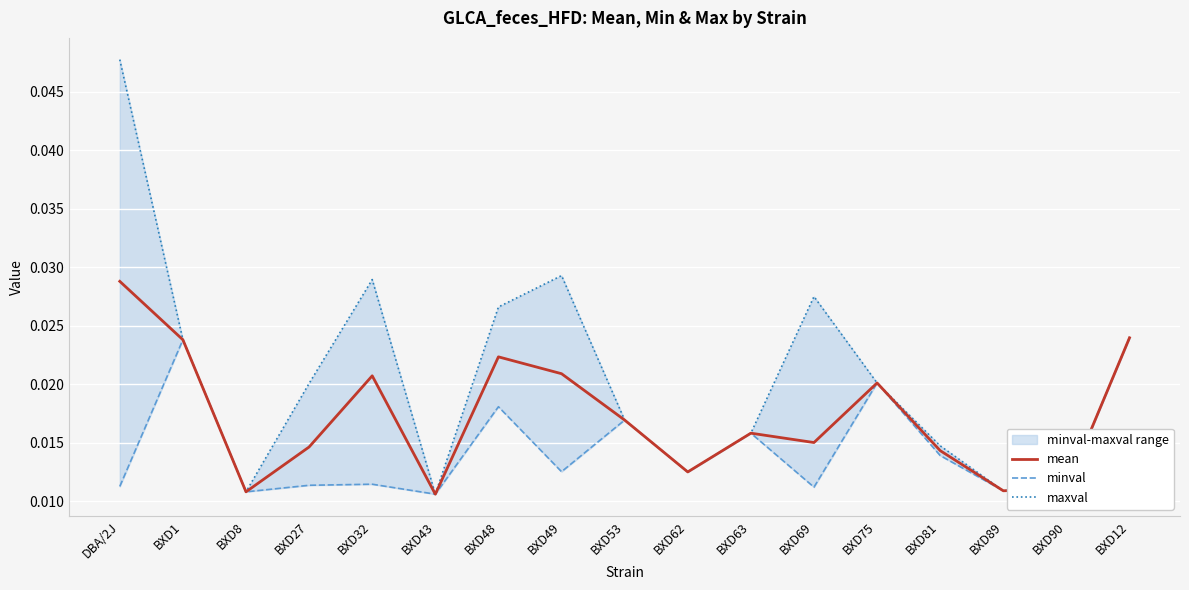

At which category does minval reach its first local valley?

BXD8